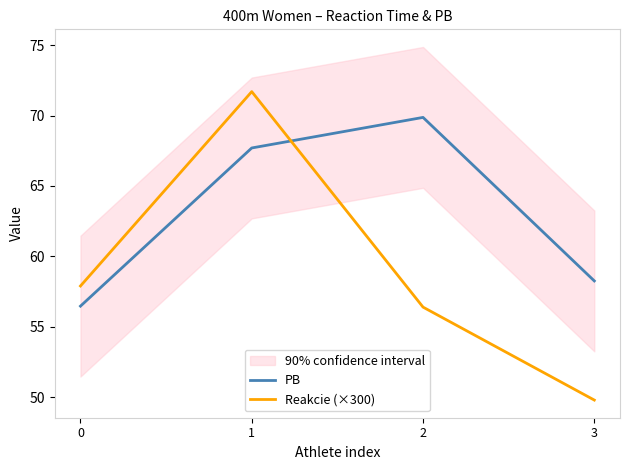

Which series changed the most between 0 and 3?

Reakcie (×300)